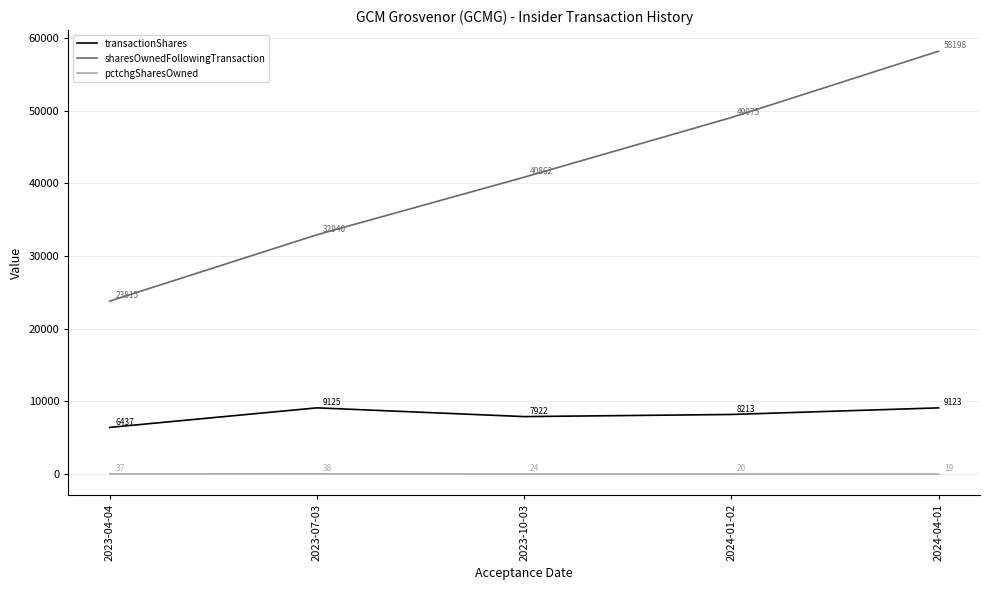

The transactionShares series shows 7922 at 2023-10-03. True or false?

True